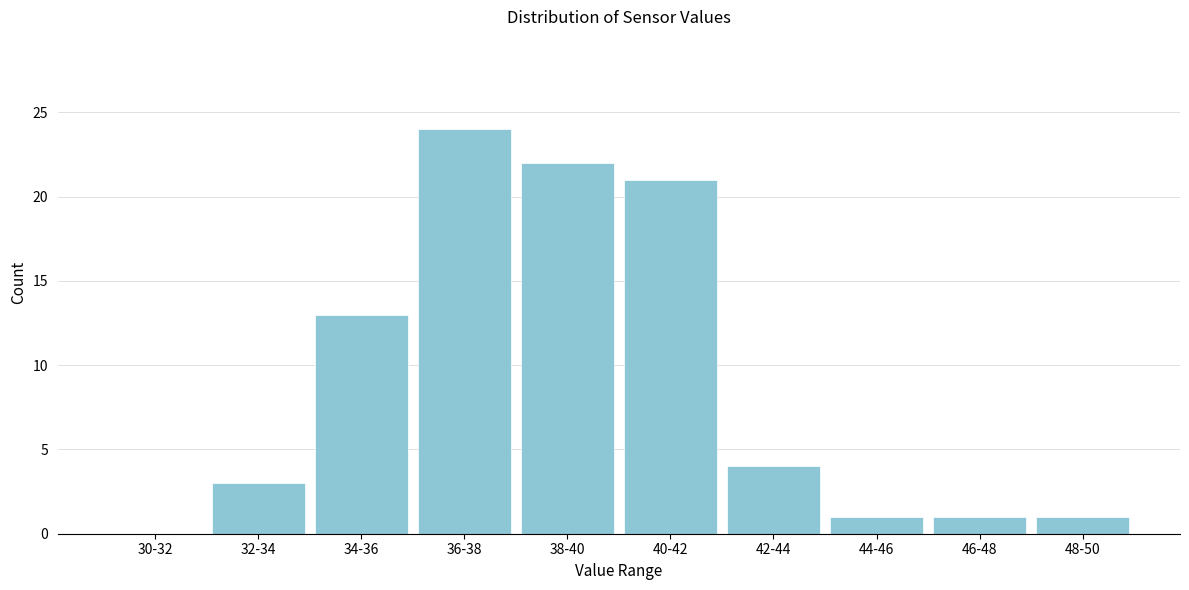

Reading left to right, extract all data points from this chart.

30-32=0	32-34=3	34-36=13	36-38=24	38-40=22	40-42=21	42-44=4	44-46=1	46-48=1	48-50=1